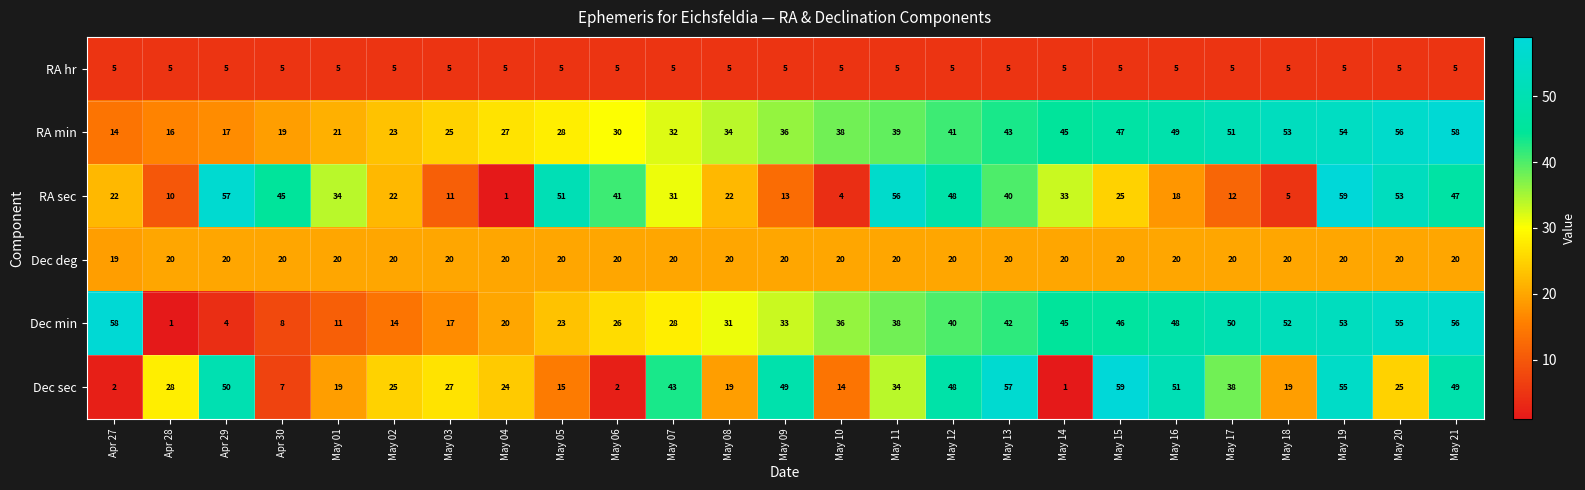

True or false: RA sec has a value of 34 at May 01.

True